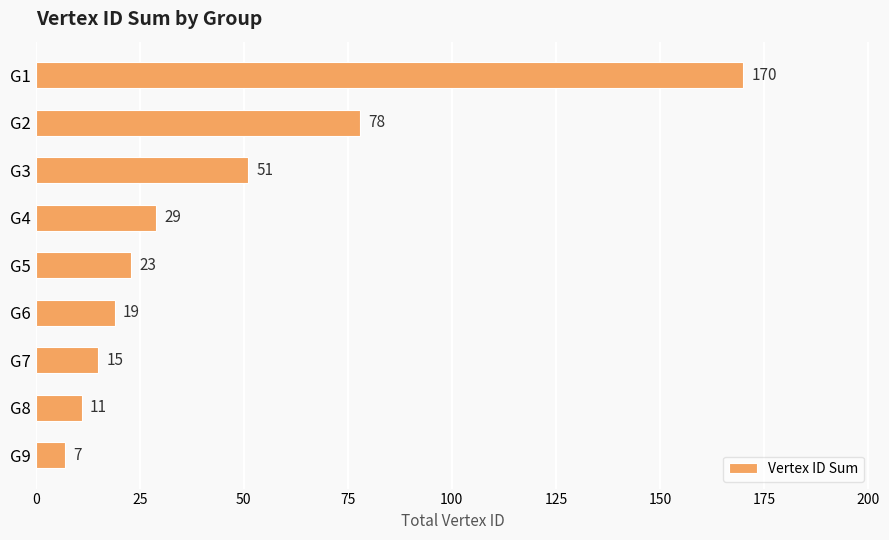

Rank the categories by value from lowest to highest.

G9, G8, G7, G6, G5, G4, G3, G2, G1